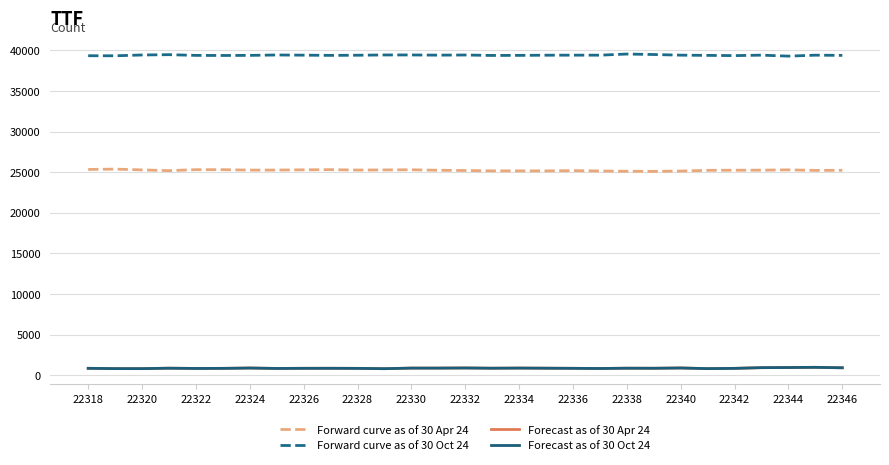

True or false: Forecast as of 30 Oct 24 has more than 0 interior local peaks.

True